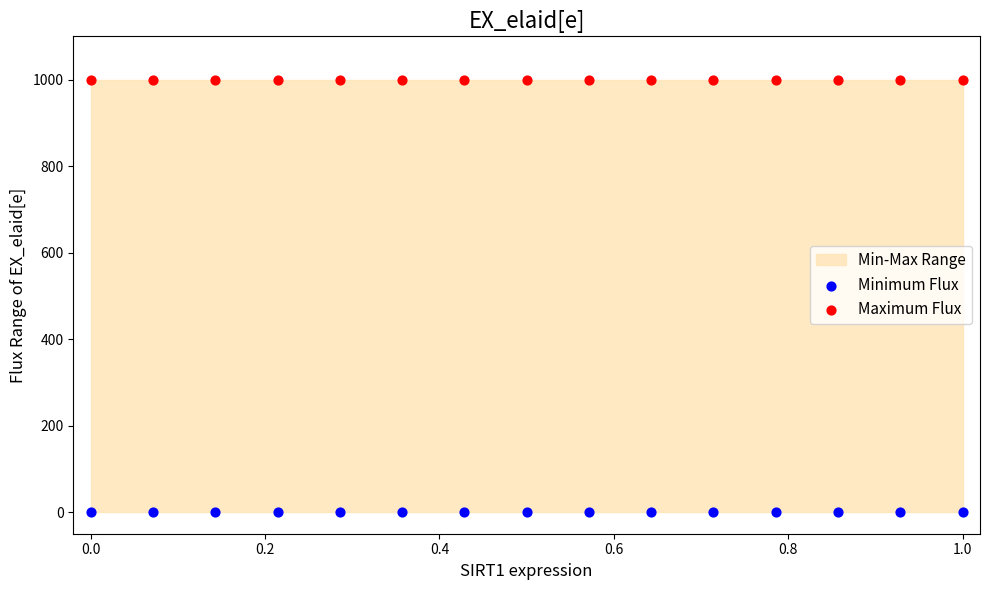

Which series contains the lowest Y value?

Minimum Flux